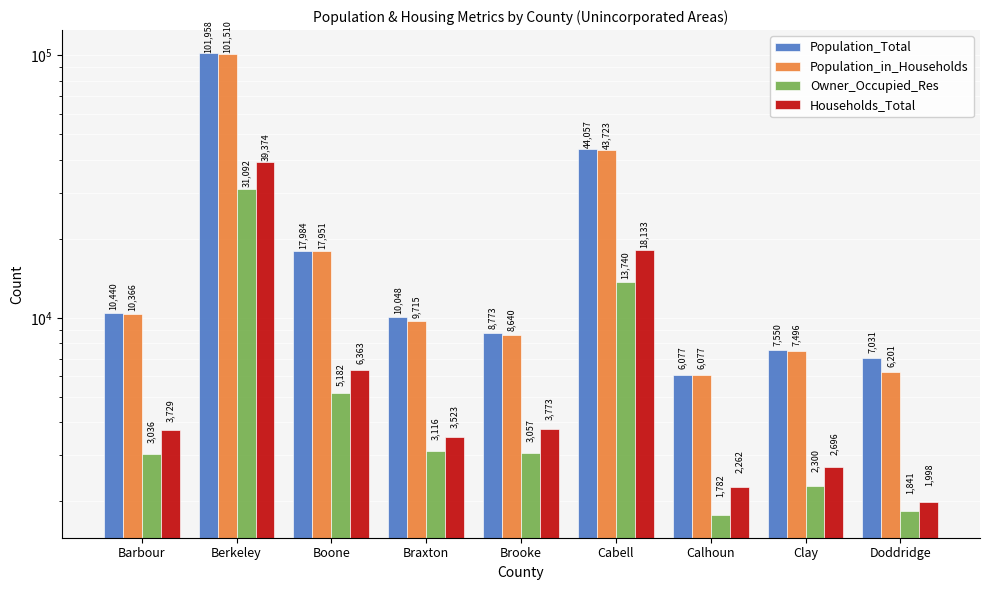

How many bars are there in total?

36